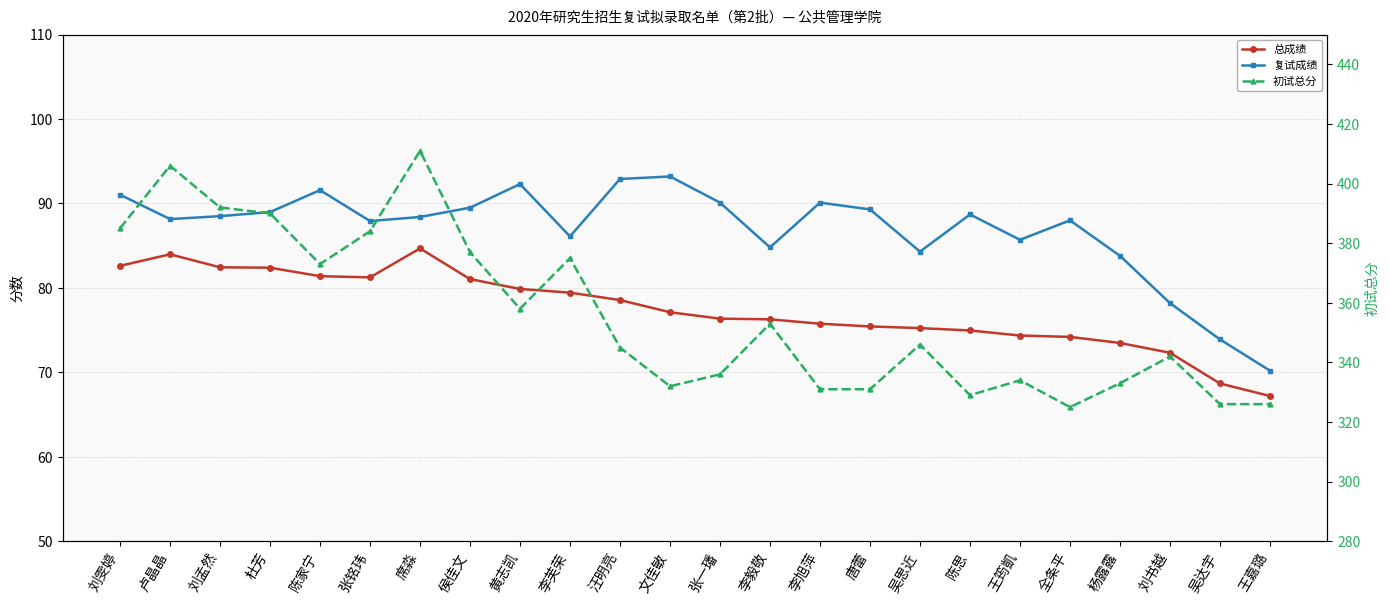

What is the smallest value displayed?

67.2